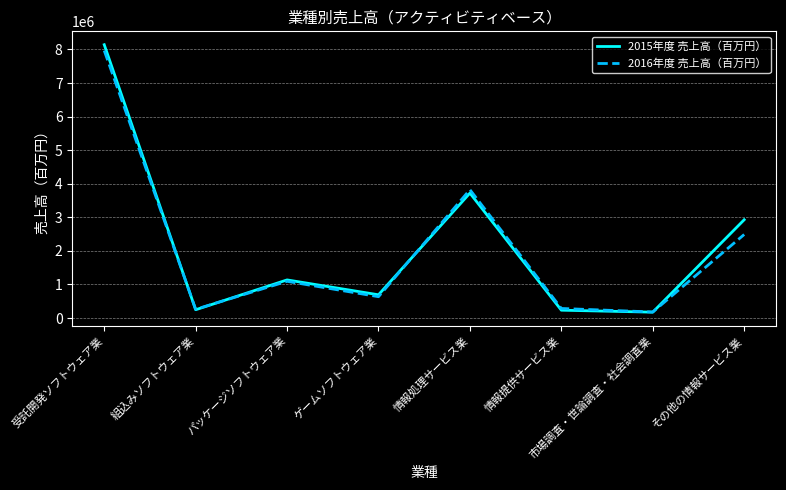

At which category is the sum across all series the highest?

受託開発ソフトウェア業